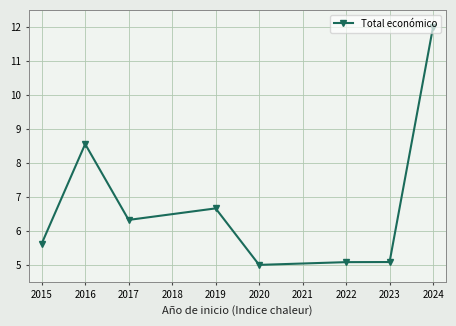

Where is the first local maximum?

2016